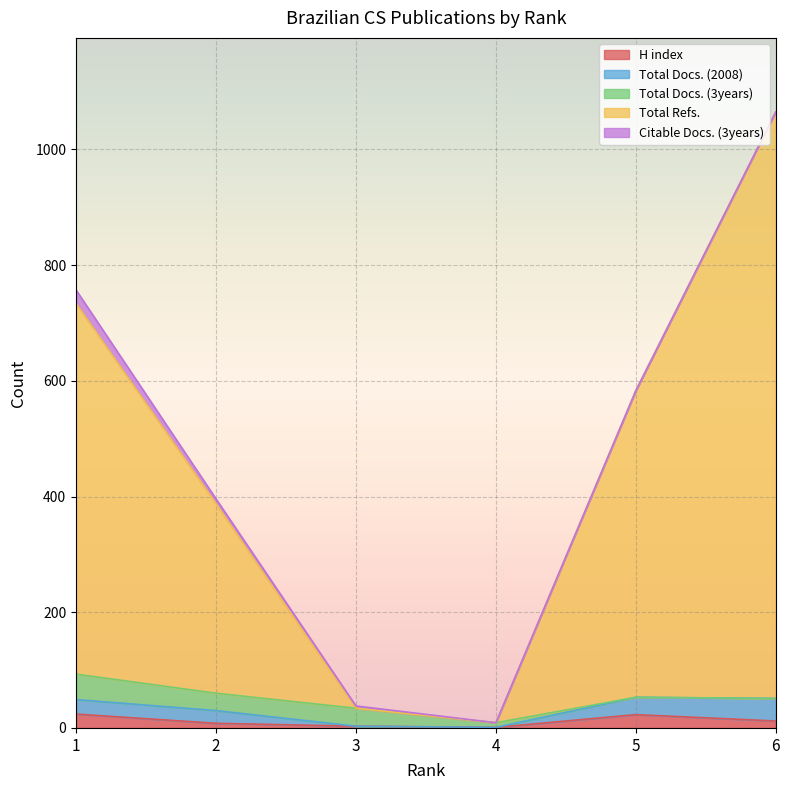

Which series has the largest range (max minus min)?

Total Refs.